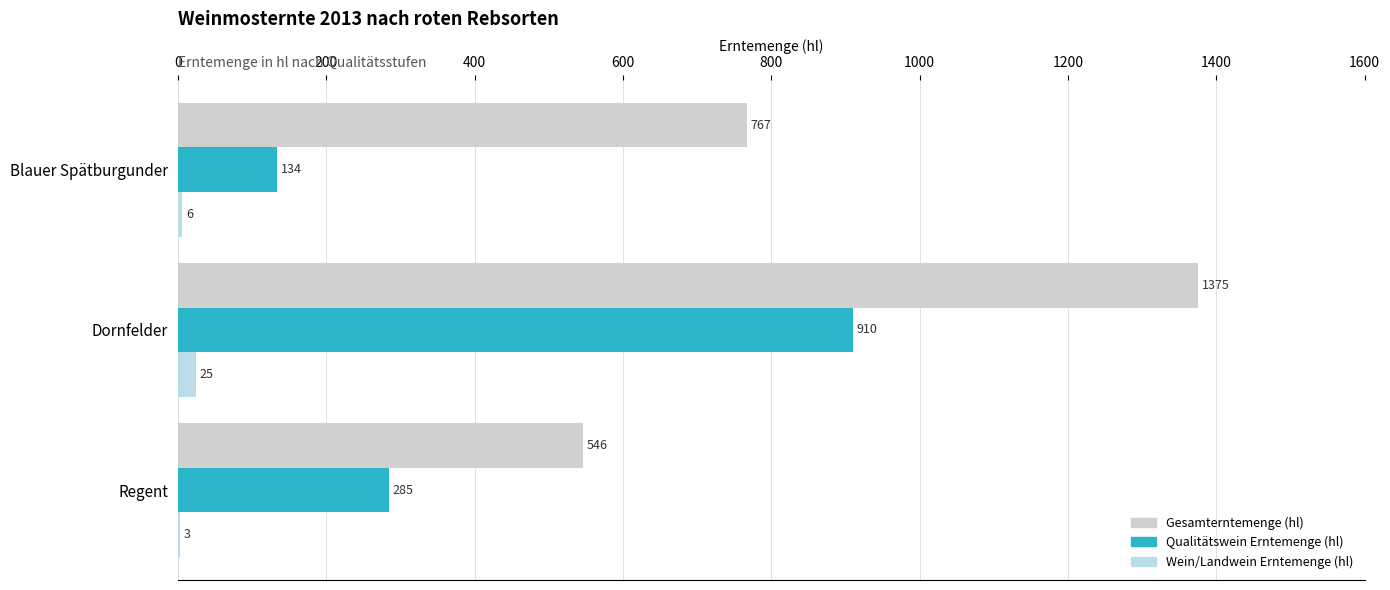

Which series has the largest total across all categories?

Gesamterntemenge (hl)